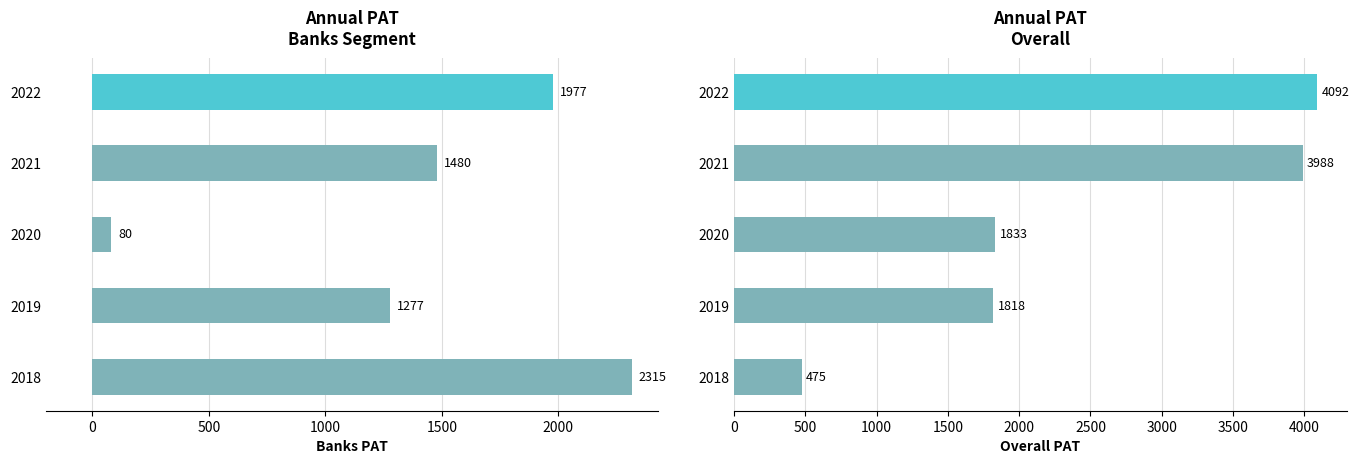

The Overall series shows 5891.8 at 2021. True or false?

False